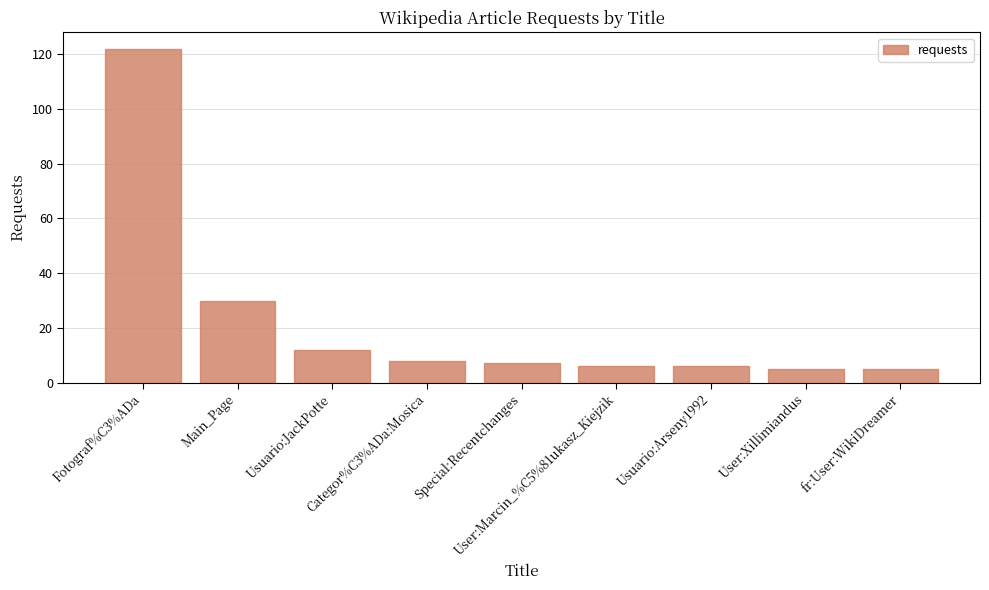

What is the sum of all values?

201